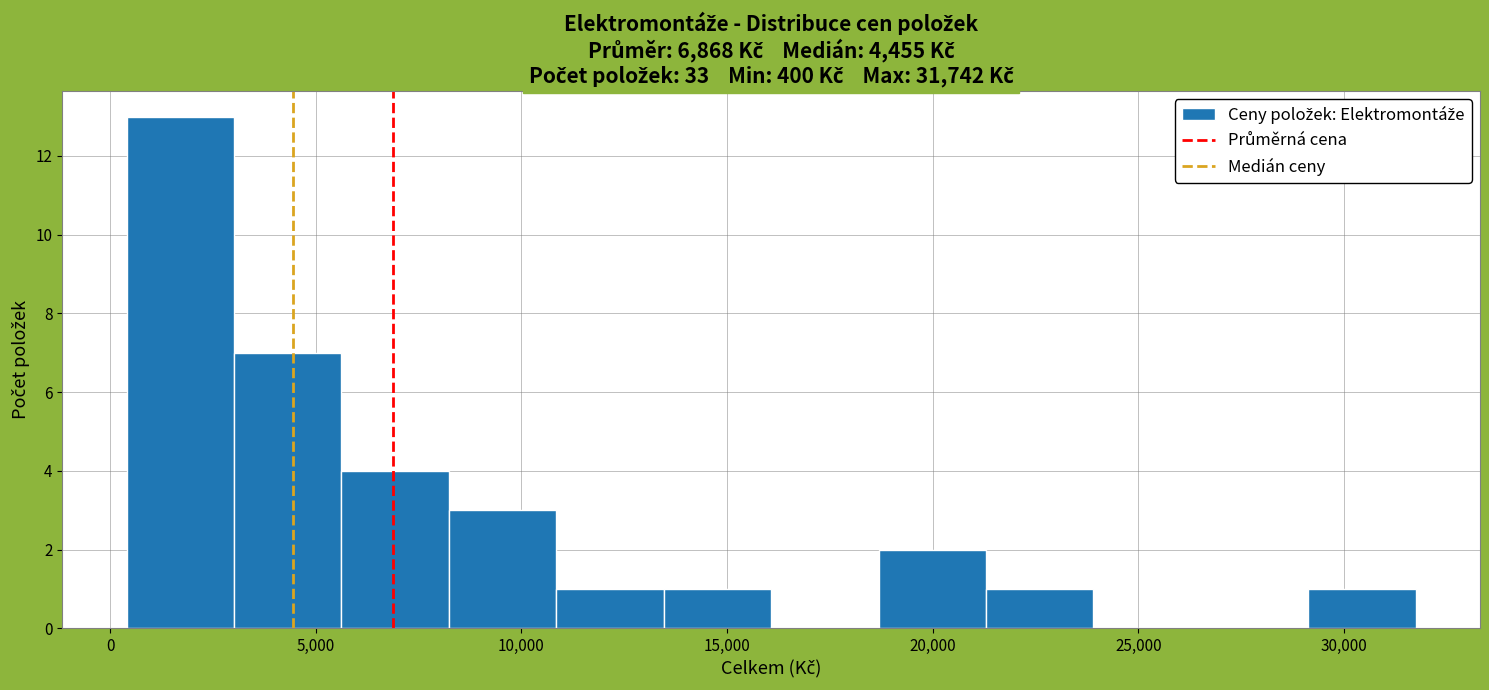

Reading left to right, transcribe this chart: for each bar, give the range it covers on the x-axis and its height. Neither the bar edges nor the heights are printed on the chart, so give them approximately, as read against the axes.

500 to 3000: 13
3000 to 5500: 7
5500 to 8000: 4
8000 to 11000: 3
11000 to 13500: 1
13500 to 16000: 1
16000 to 18500: 0
18500 to 21500: 2
21500 to 24000: 1
24000 to 26500: 0
26500 to 29000: 0
29000 to 31500: 1